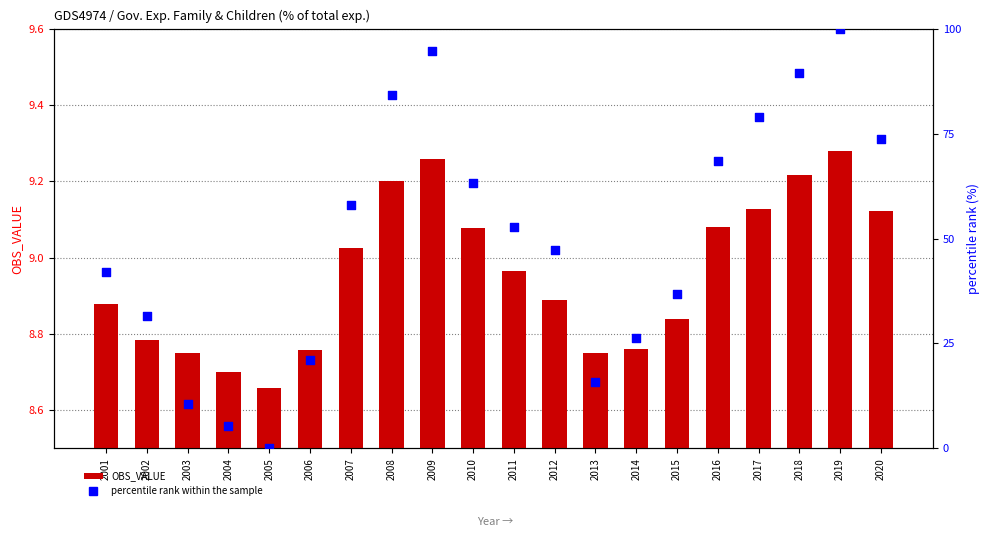

Which series has the largest total across all categories?

percentile rank within the sample